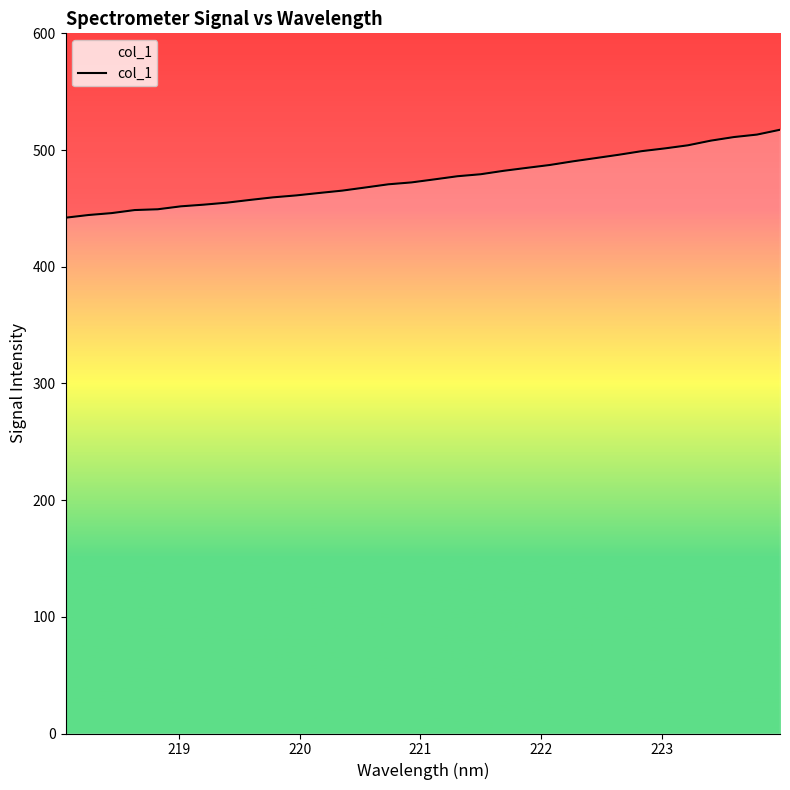

What is the smallest value displayed?

442.0